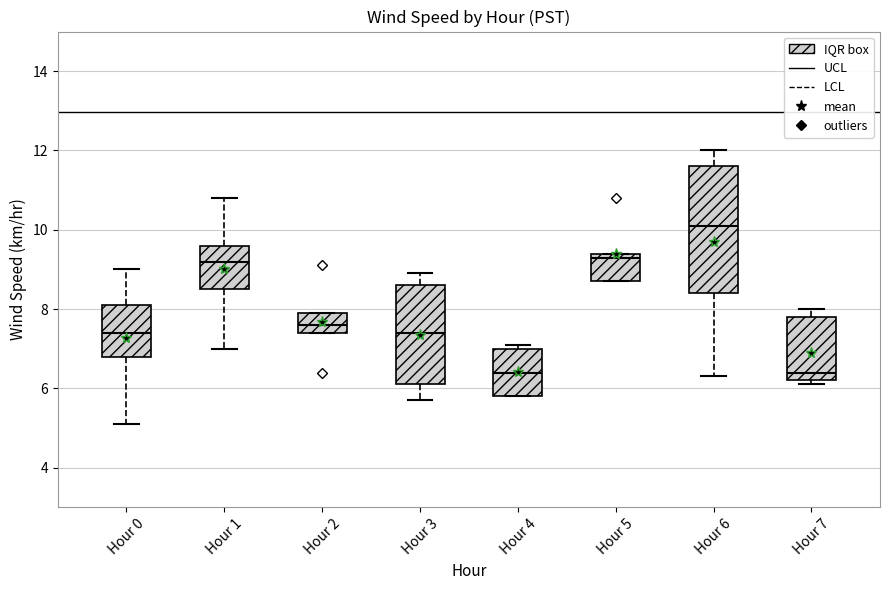

Reading left to right, read every box against the y-axis: the position of its median line, the range the box covers, and the ends of its whiskers. The values are not printed on the chart, so give them approximately, as read against the axis.

Hour 0: median 7.4, box 6.8 to 8.2, whiskers 5.2 to 9.0
Hour 1: median 9.2, box 8.6 to 9.6, whiskers 7.0 to 10.8
Hour 2: median 7.6, box 7.4 to 8.0, whiskers 7.4 to 8.0
Hour 3: median 7.4, box 6.2 to 8.6, whiskers 5.8 to 9.0
Hour 4: median 6.4, box 5.8 to 7.0, whiskers 5.8 to 7.2
Hour 5: median 9.4 (just below the box's upper edge), box 8.8 to 9.4, whiskers 8.8 to 9.4
Hour 6: median 10.2, box 8.4 to 11.6, whiskers 6.4 to 12.0
Hour 7: median 6.4, box 6.2 to 7.8, whiskers 6.2 (just below the box's lower edge) to 8.0